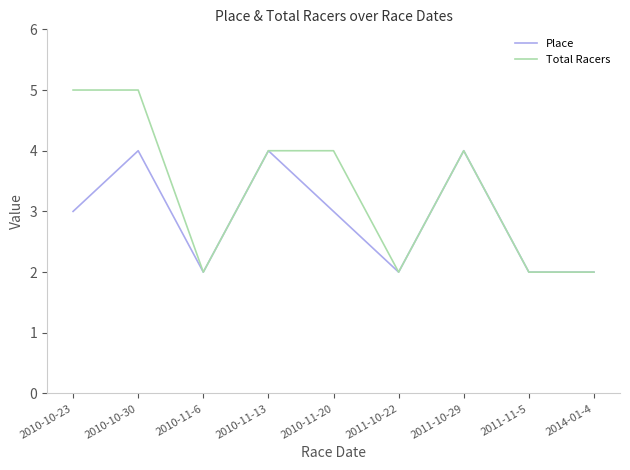

At 2010-10-30, list the series in order from smallest to largest.

Place, Total Racers